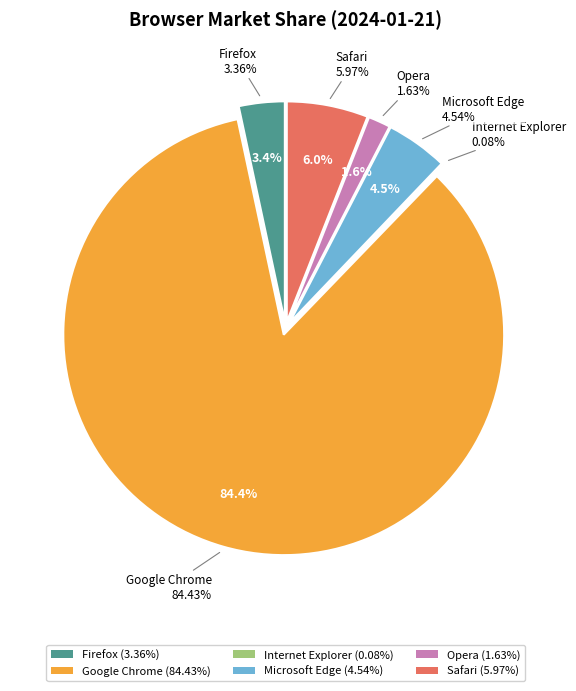

To the nearest percent, what is the combined percentage of Google Chrome and Microsoft Edge?

89%